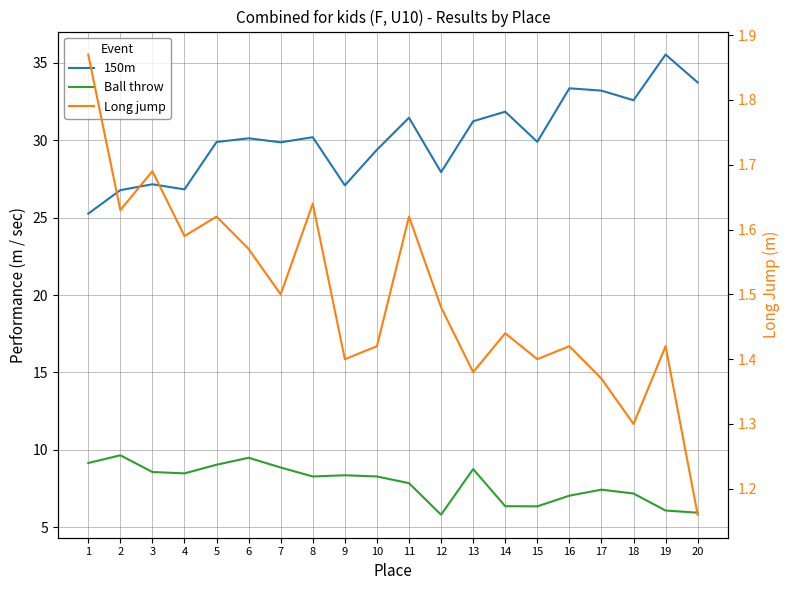

The Long jump series shows 2.8 at 2. True or false?

False